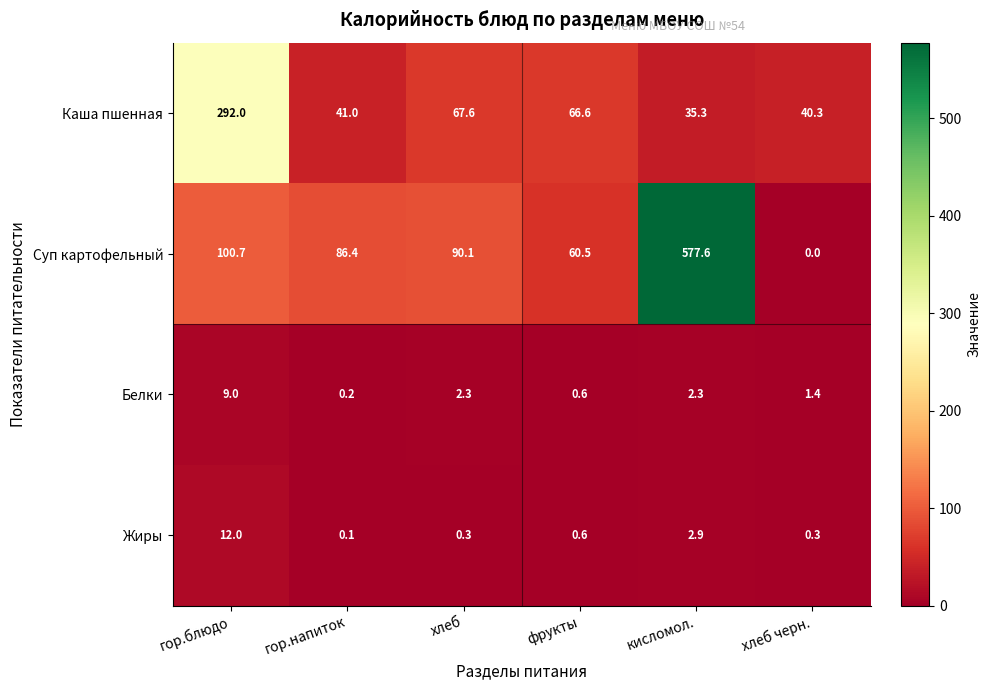

Which series has the widest spread of values?

Суп картофельный